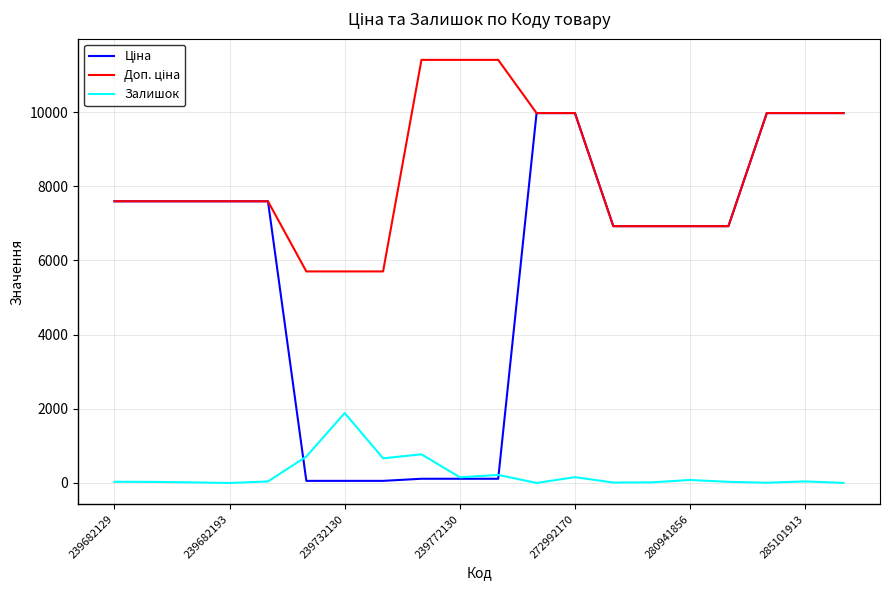

What is the maximum value shown in the chart?

11410.0